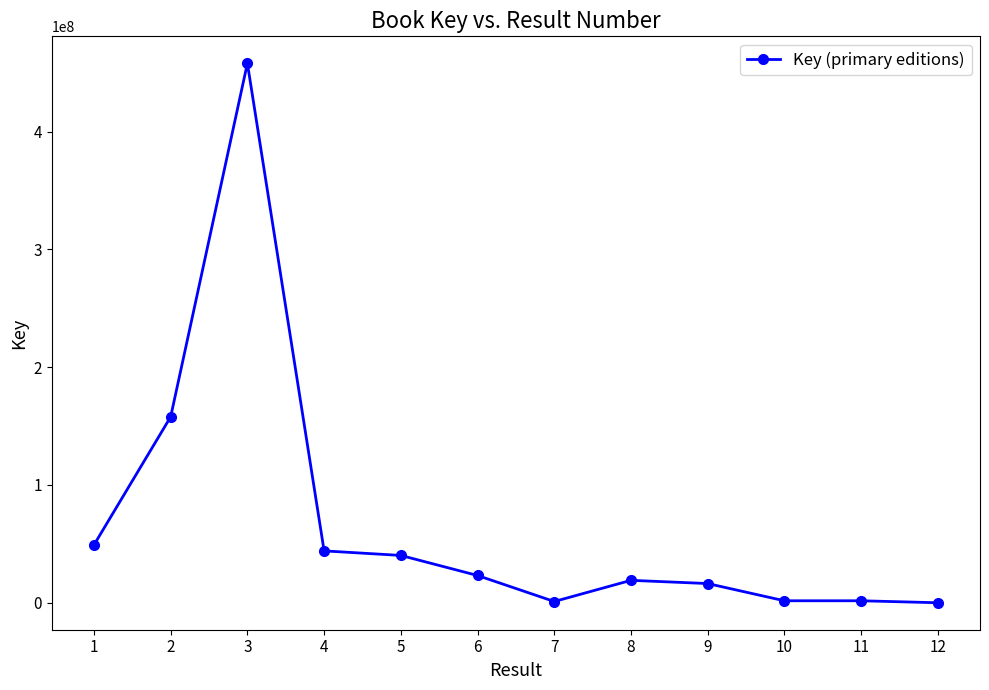

The value at 2 is 283917075. True or false?

False